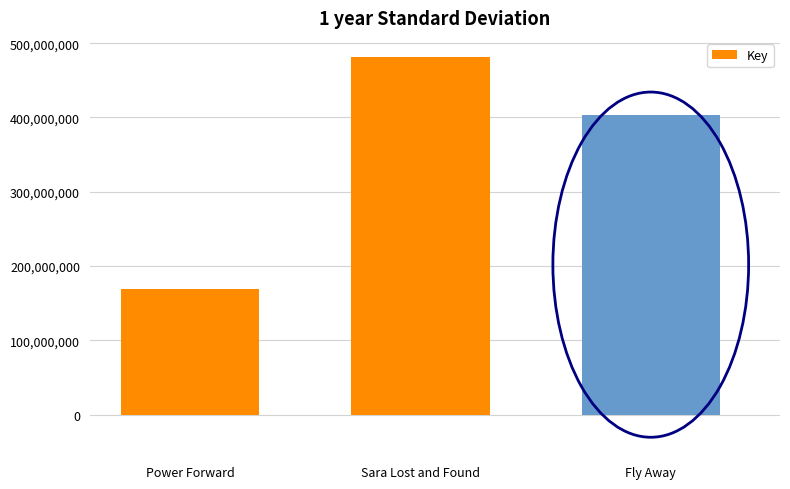

Which label corresponds to the smallest value in the chart?

Power Forward